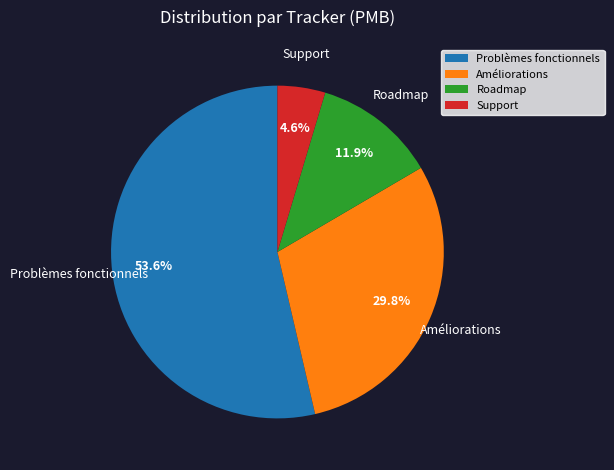

What percentage is NOT represented by Roadmap?

88.1%